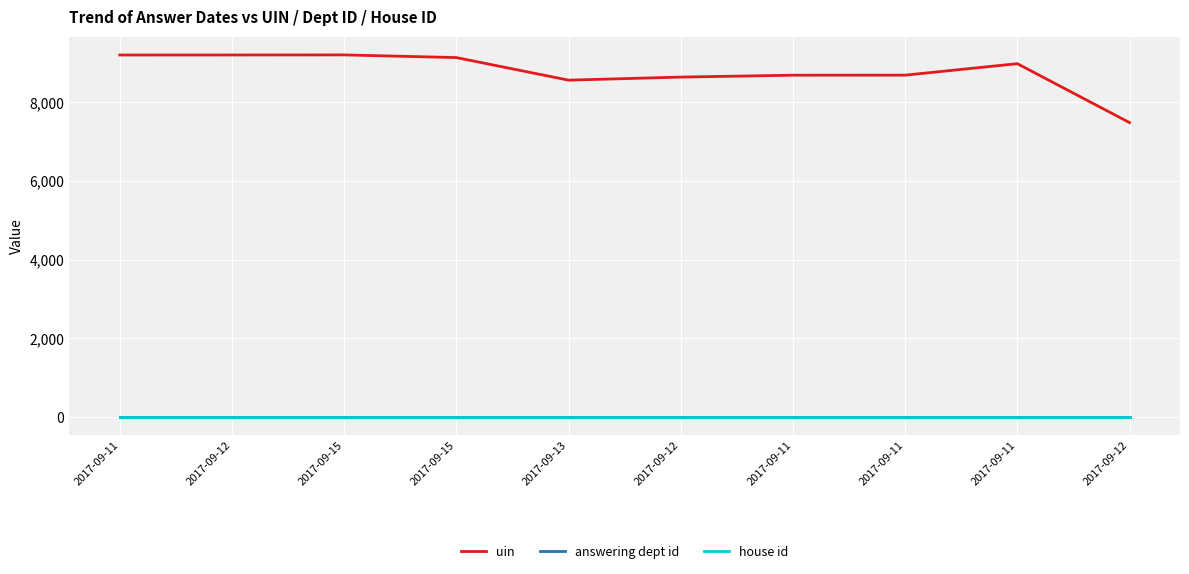

Rank the series at 2017-09-13 from lowest to highest value.

house id, answering dept id, uin